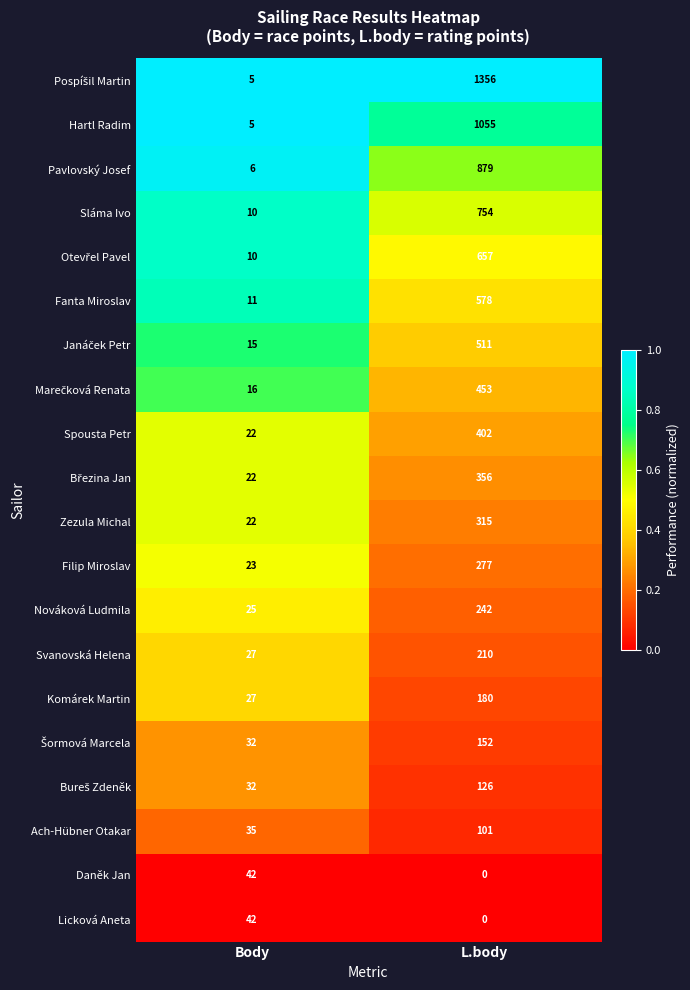

True or false: Spousta Petr has a value of 87 at L.body.

False